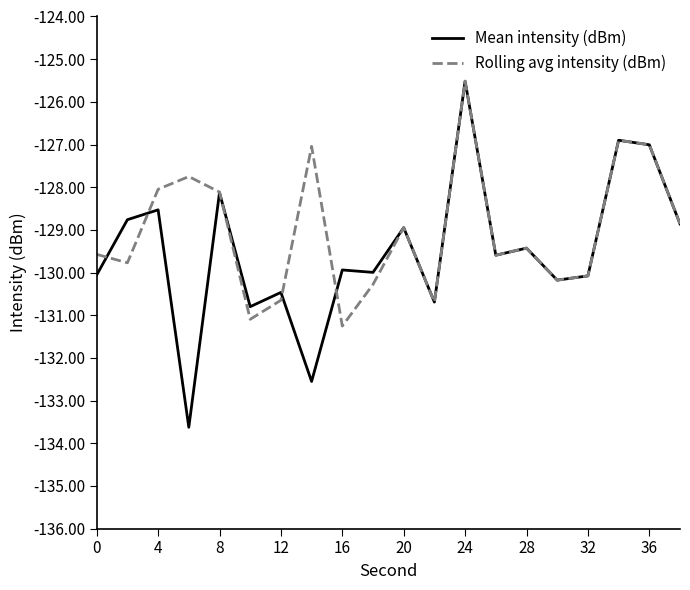

Is this an area chart (filled region under the line)?

No